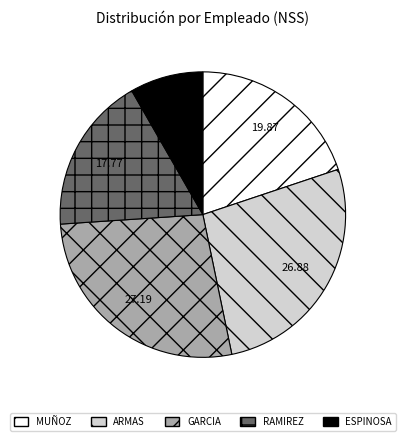

Do GARCIA and MUÑOZ together represent more than half of the pie?

No